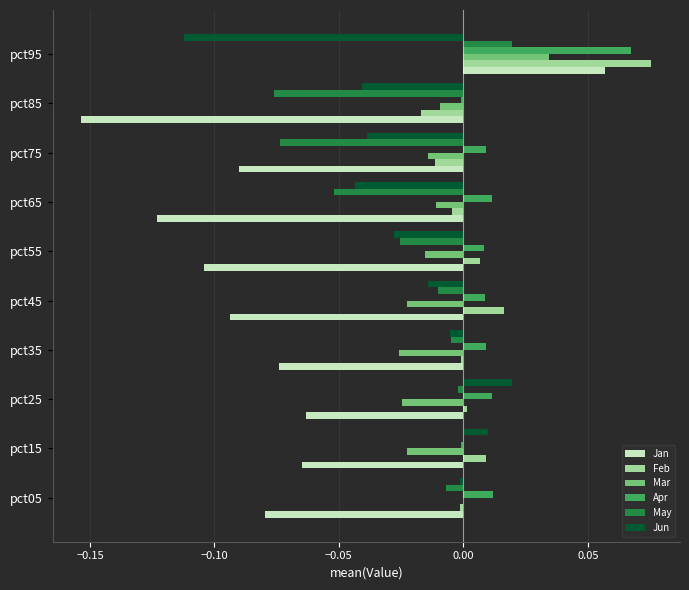

At which category is the sum across all series the highest?

pct95